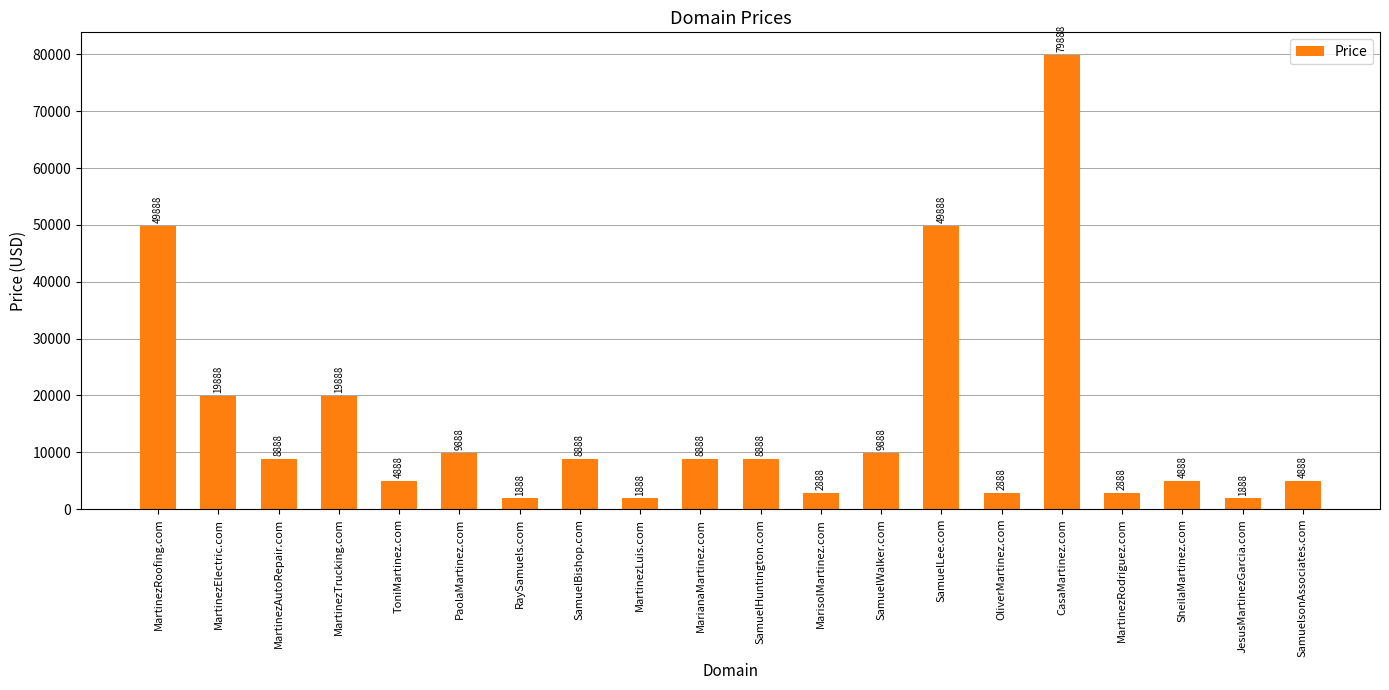

Reading left to right, transcribe all the data shown in this chart.

MartinezRoofing.com=49888	MartinezElectric.com=19888	MartinezAutoRepair.com=8888	MartinezTrucking.com=19888	ToniMartinez.com=4888	PaolaMartinez.com=9888	RaySamuels.com=1888	SamuelBishop.com=8888	MartinezLuis.com=1888	MarianaMartinez.com=8888	SamuelHuntington.com=8888	MarisolMartinez.com=2888	SamuelWalker.com=9888	SamuelLee.com=49888	OliverMartinez.com=2888	CasaMartinez.com=79888	MartinezRodriguez.com=2888	SheilaMartinez.com=4888	JesusMartinezGarcia.com=1888	SamuelsonAssociates.com=4888